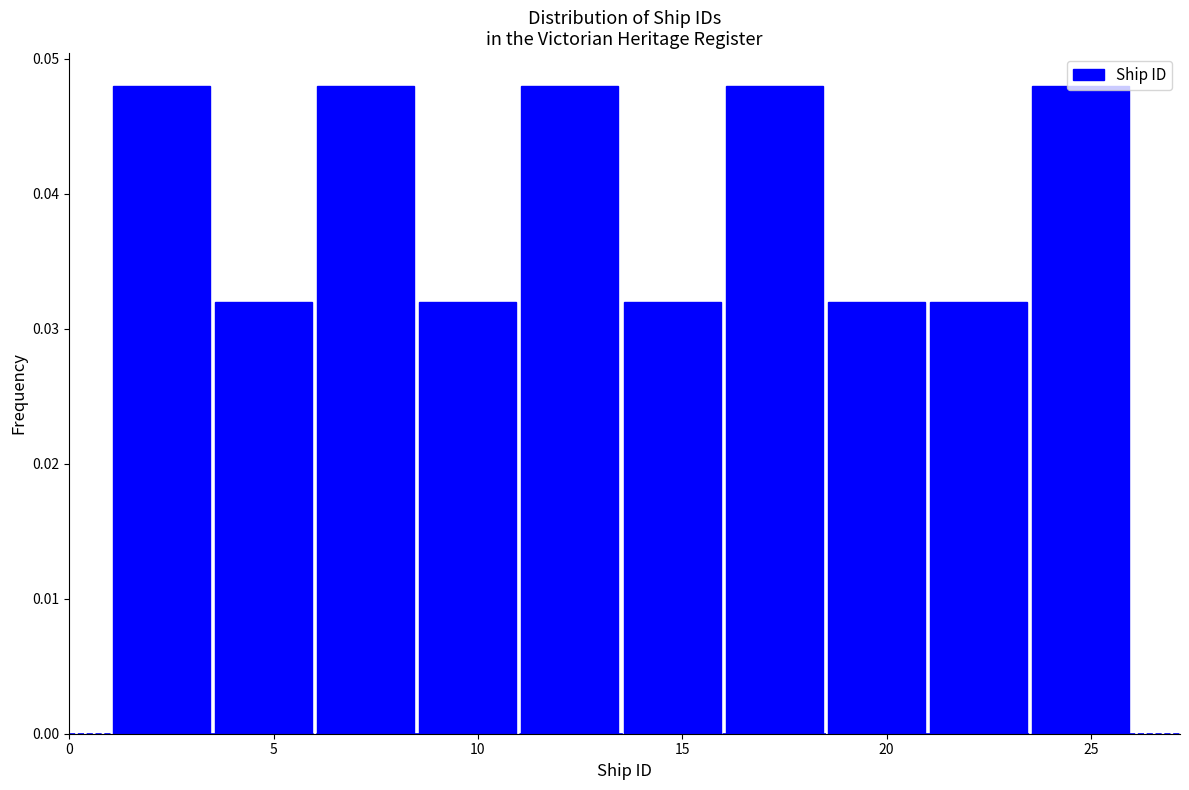

How tall is the bar that spans 3.5 to 6.0 on the x-axis? The values are not printed on the chart, so give them approximately, as read against the axis.

0.032